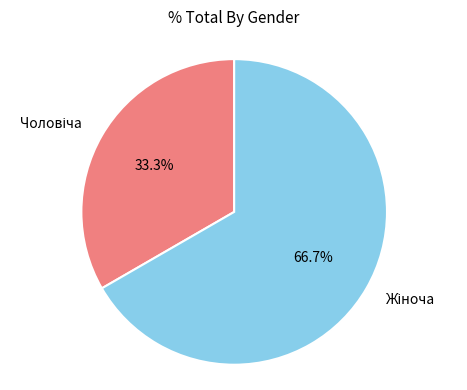

Is there a majority slice in this chart?

Yes